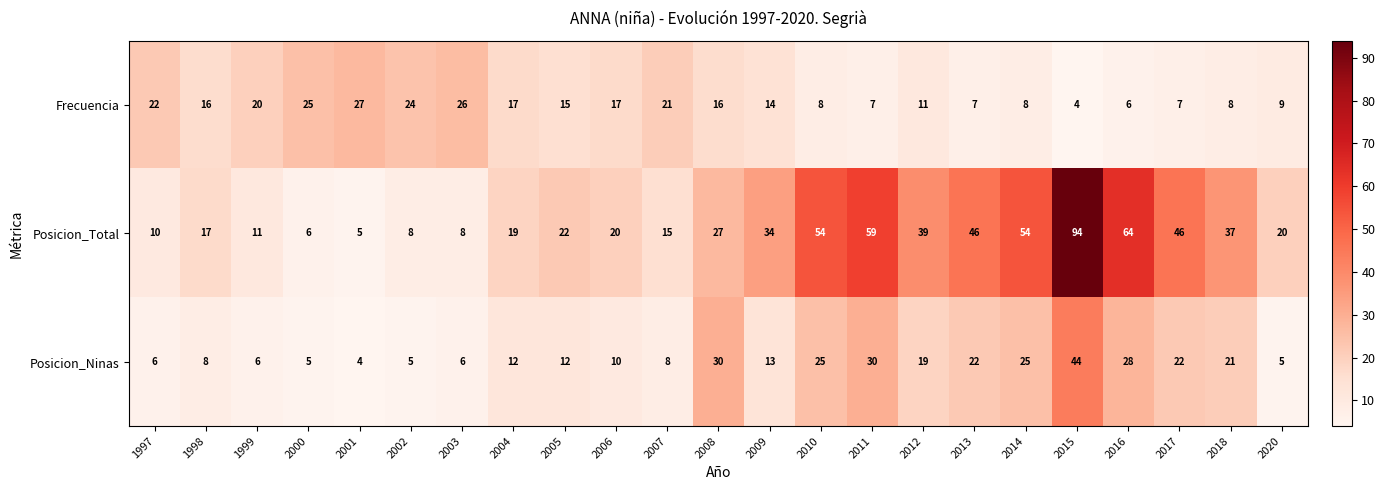

Which label corresponds to the largest value in the chart?

2015